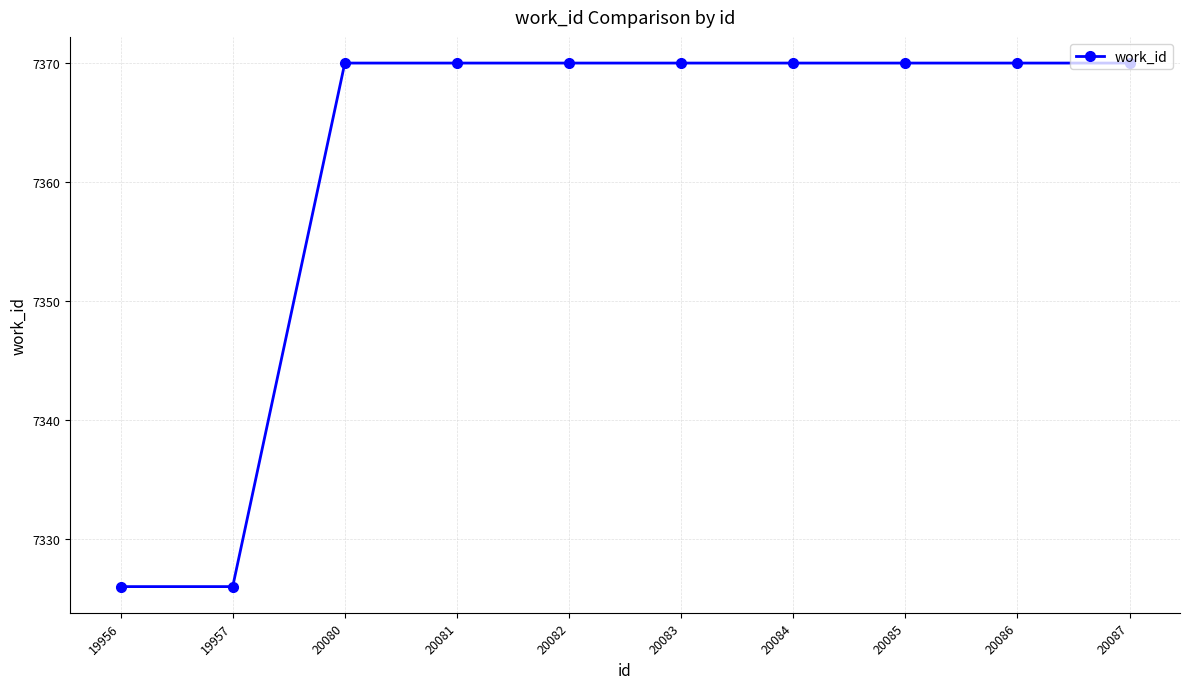

What is the difference between the maximum and second lowest values?

44